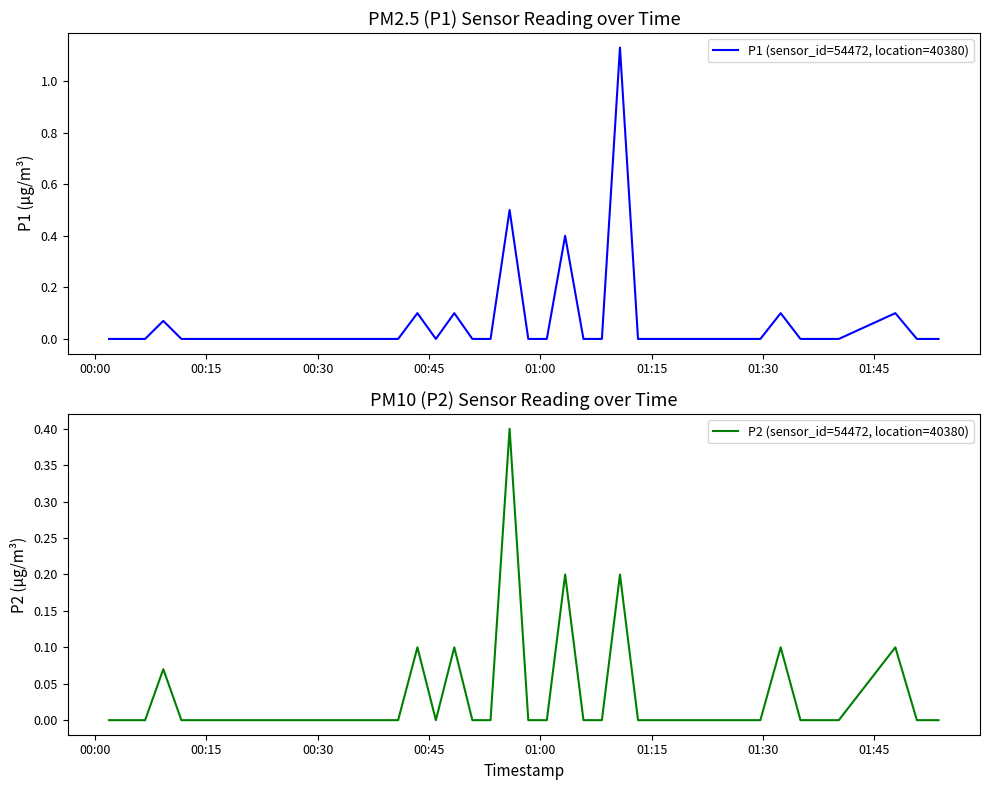

Rank the series by their average value, from highest to lowest.

P1 (sensor_id=54472, location=40380), P2 (sensor_id=54472, location=40380)